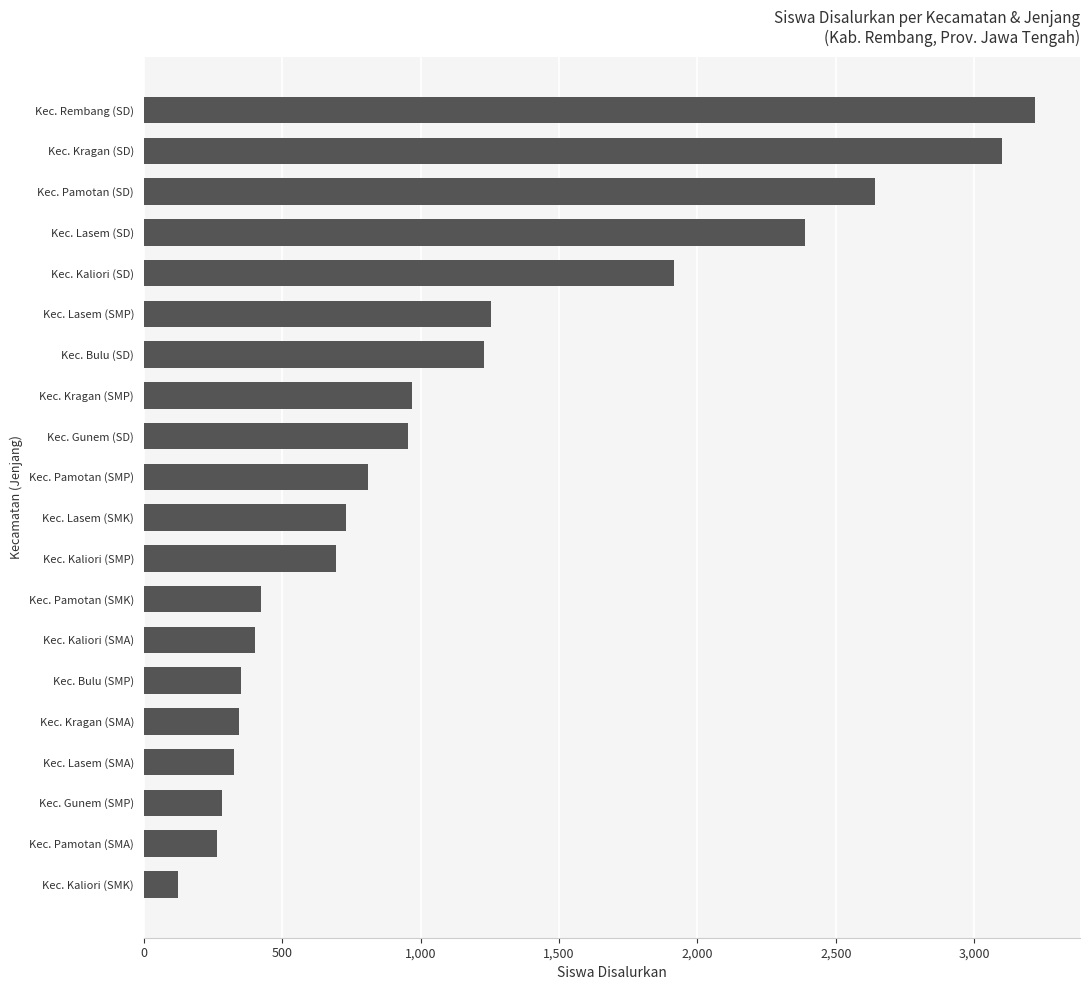

What is the change in value from Kec. Bulu (SMP) to Kec. Kaliori (SD)?

+1564